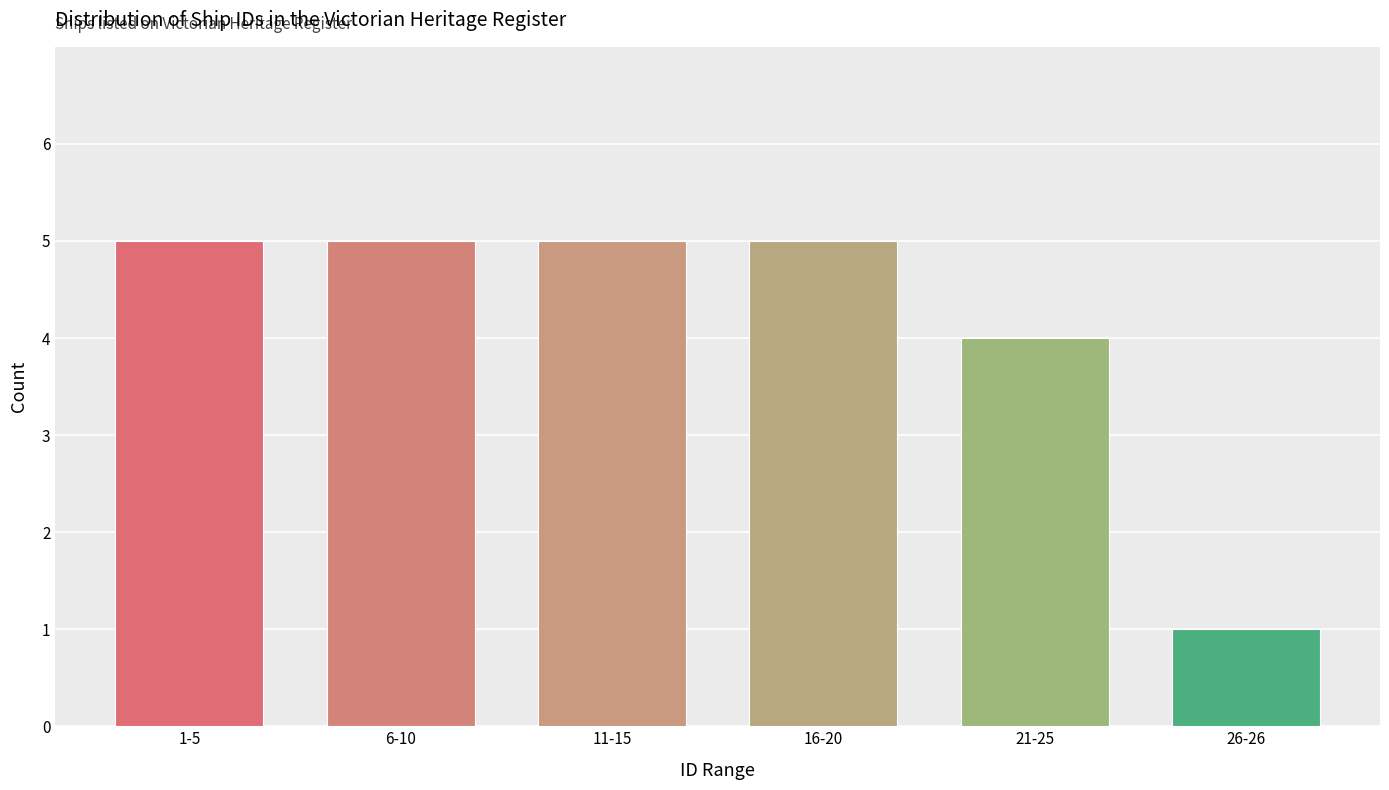

Reading left to right, what are all the values shown in this chart?

5	5	5	5	4	1